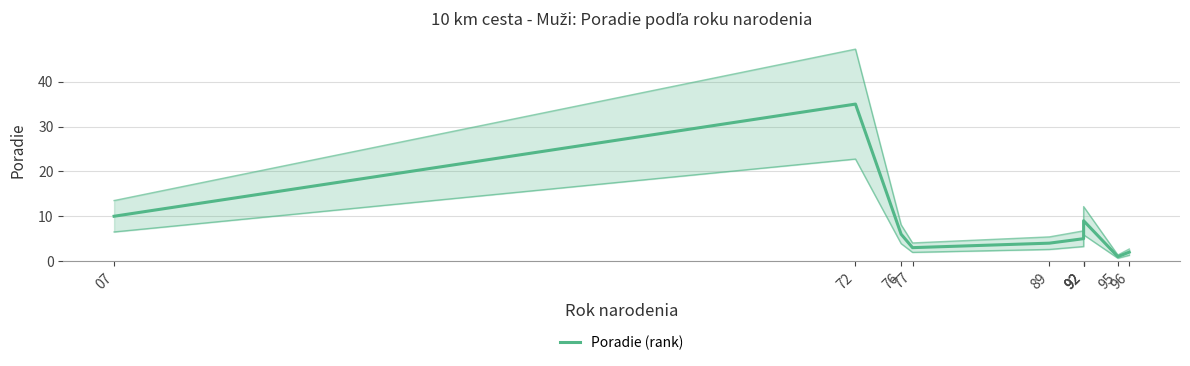

At which category does the chart reach its peak across all series?

72